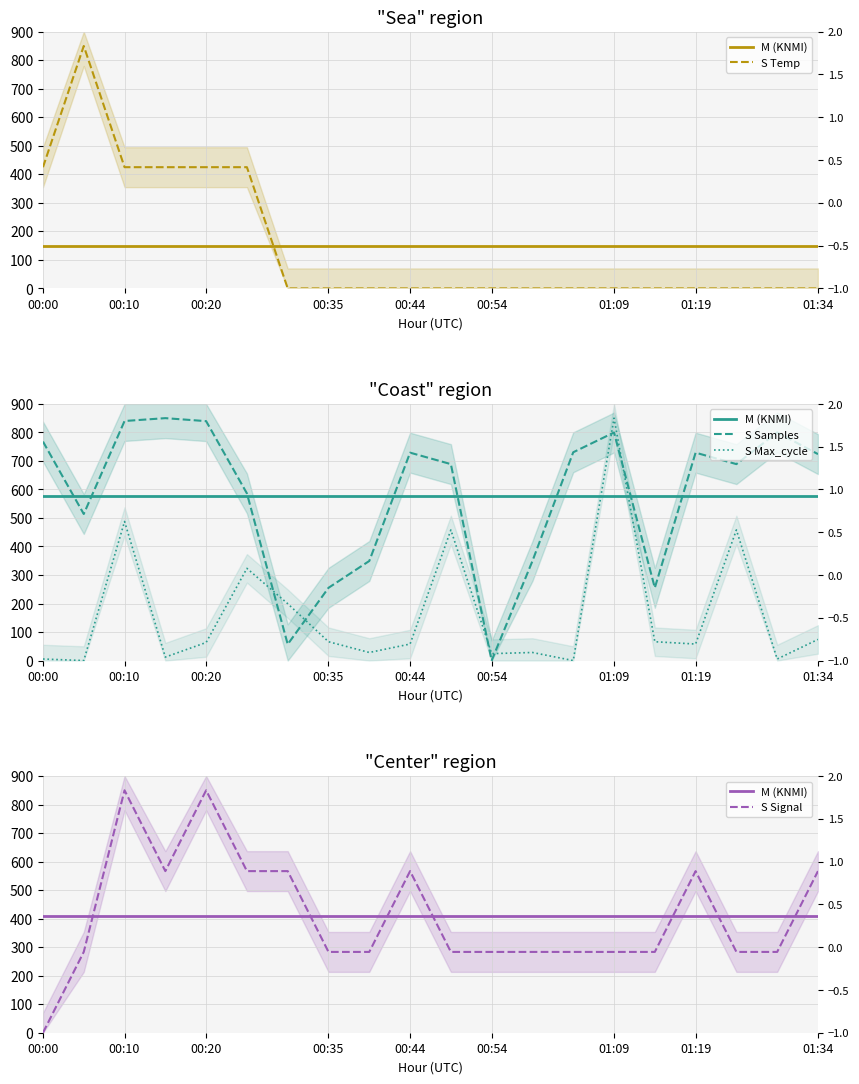

What is the spread (max minus min) of values at 01:09?

850.0